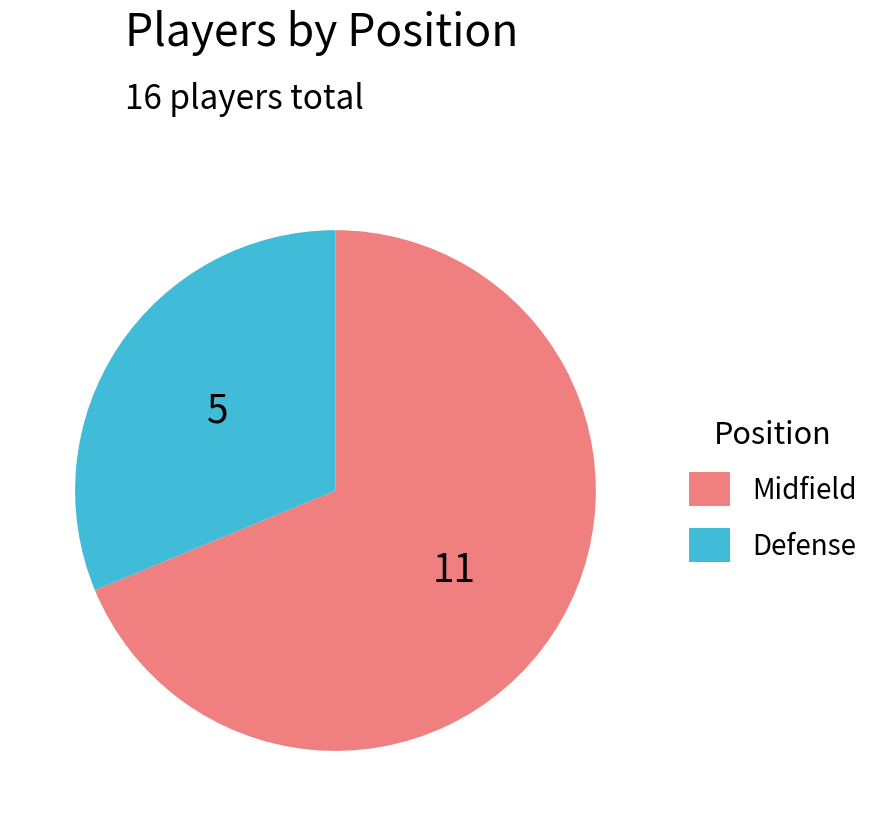

Rank the categories by value from highest to lowest.

Midfield, Defense